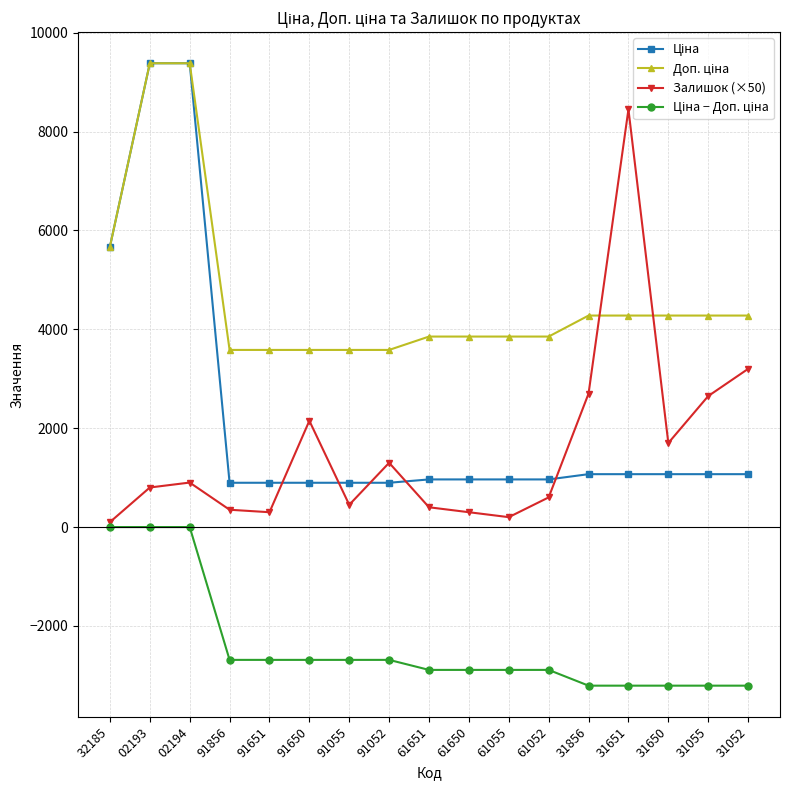

What is the value of the Залишок (×50) point at the 4th from the left?

350.0